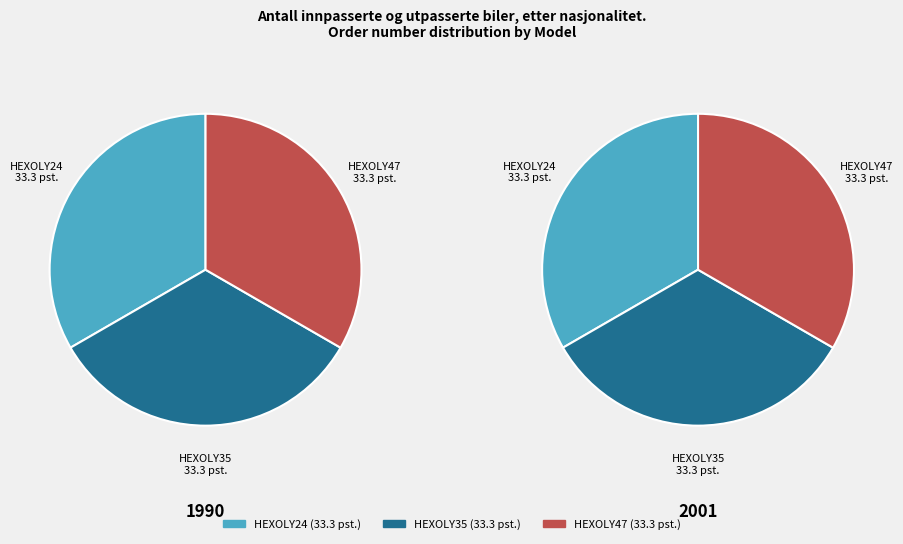

To the nearest percent, what is the combined percentage of HEXOLY24-ACO-ACPMK-05-NSAC-021 130 and HEXOLY47-ACO-ACPMK-05-NSAC-021 130?

67%